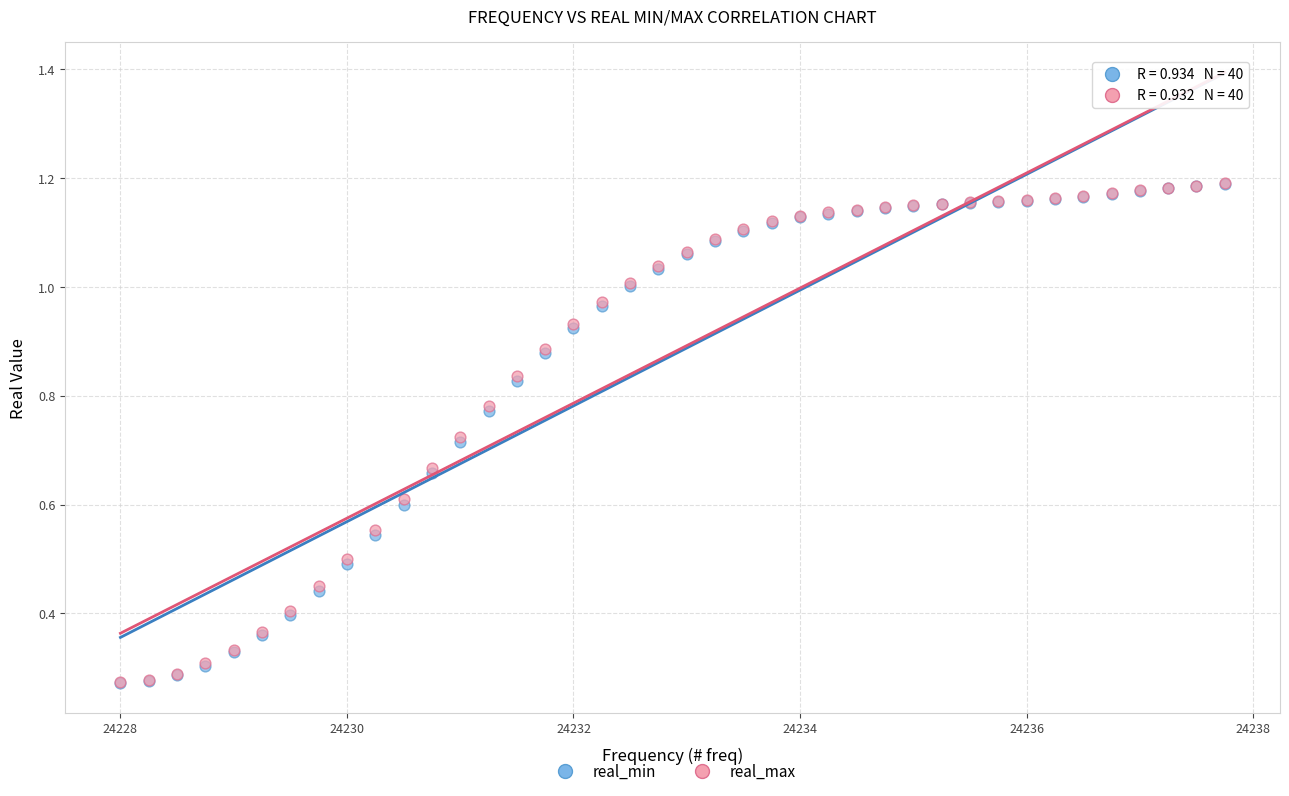

What are all the series names shown in the legend?

real_min, real_max